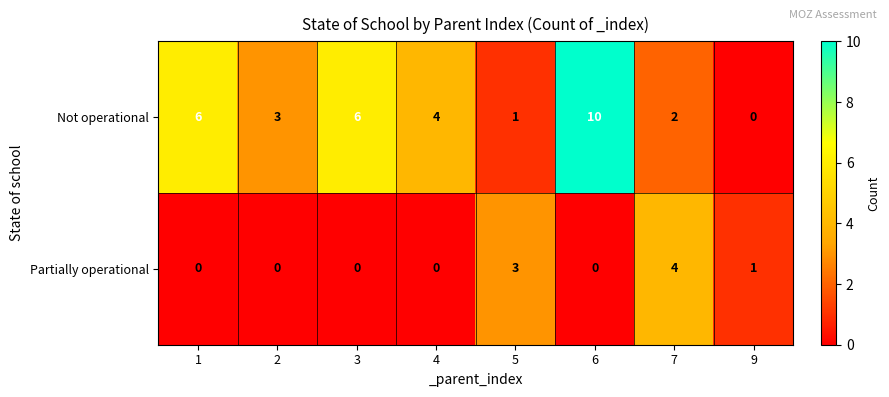

Which series has the largest total across all categories?

Not operational